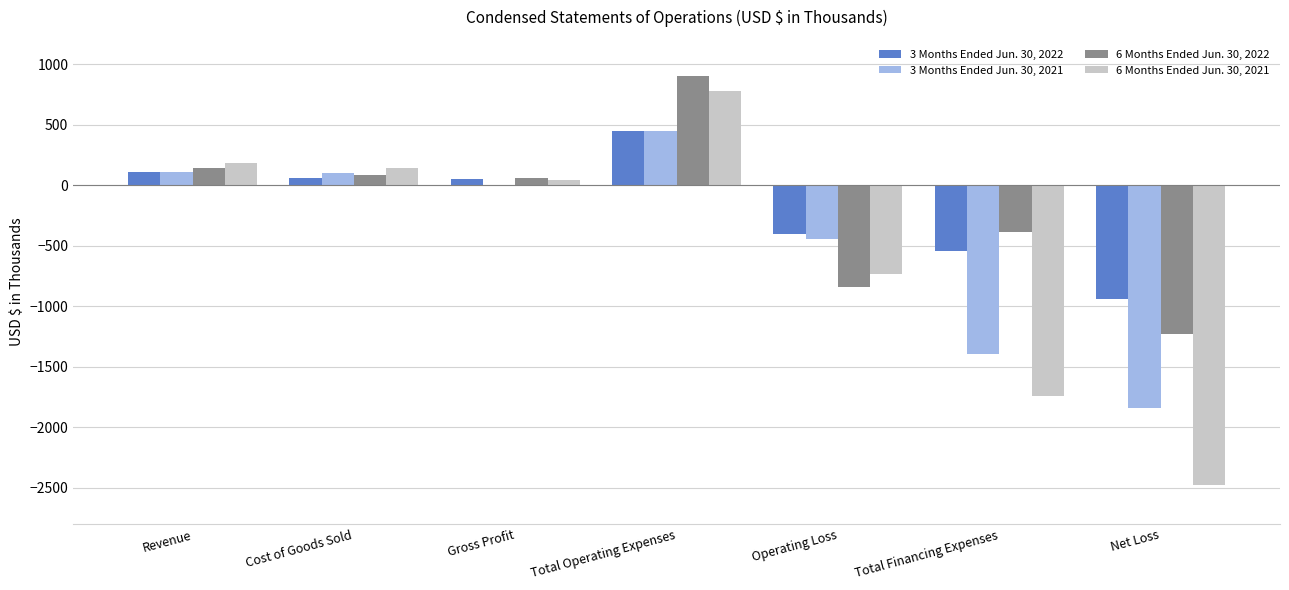

True or false: 3 Months Ended Jun. 30, 2022 has a value of -400 at Operating Loss.

True